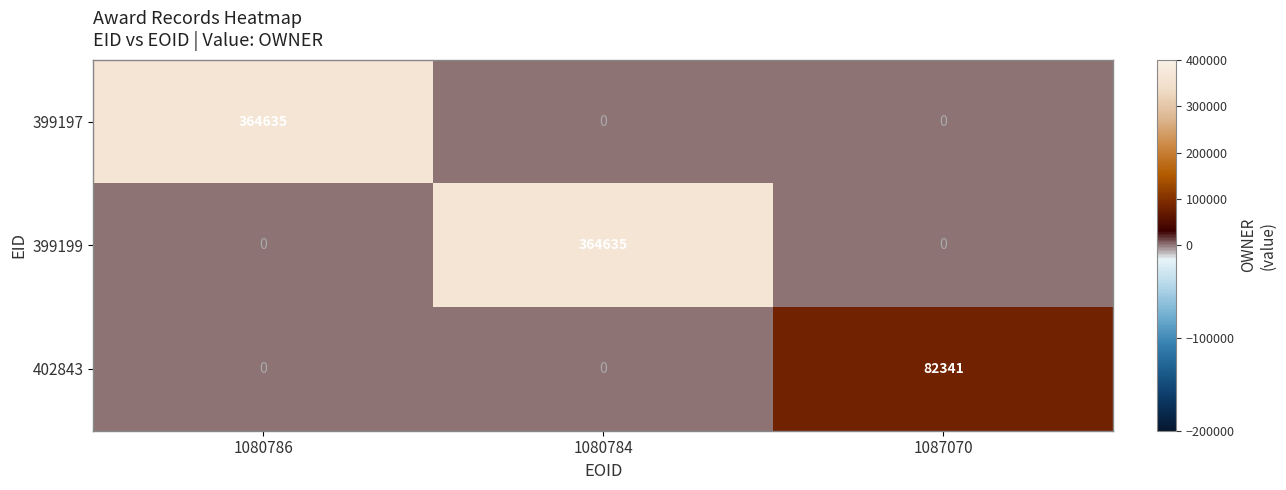

How many 399199 values are between 0 and 364635?

3